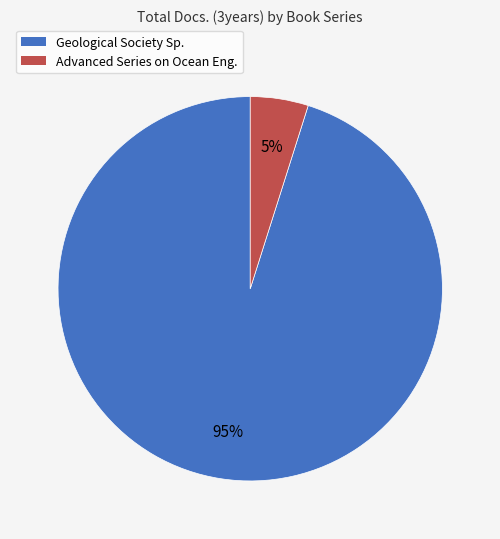

The Advanced Series on Ocean Eng. slice represents 5% of the pie. True or false?

True